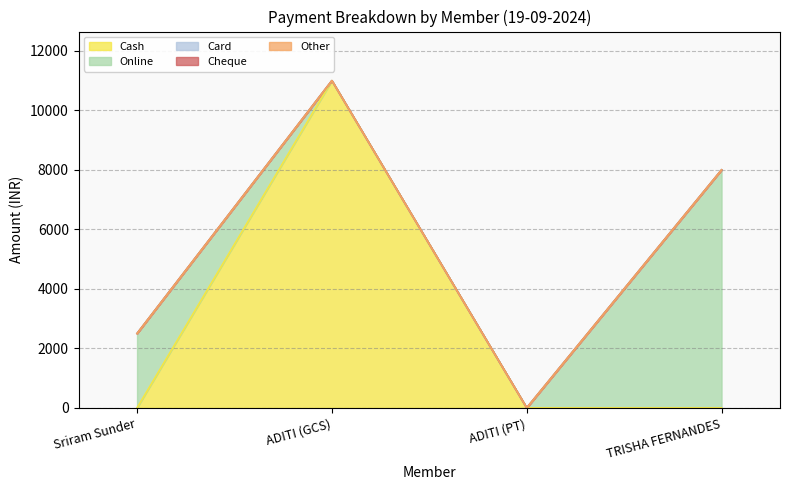

What is the difference between the highest and lowest values at Sriram Sunder?

2500